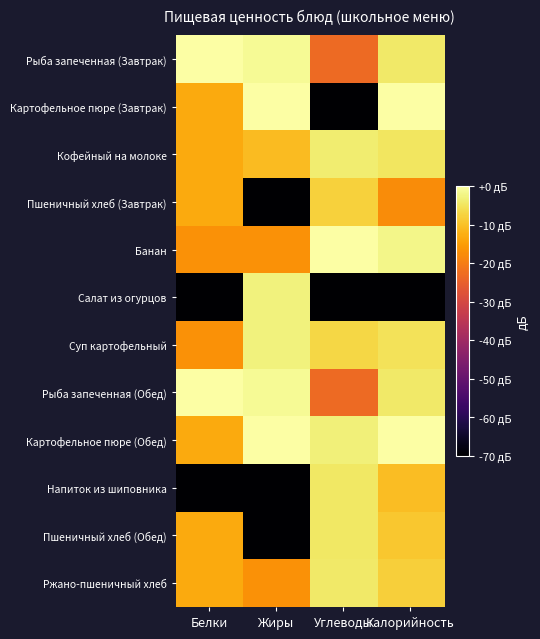

Reading left to right, extract all data points from this chart.

Рыба запеченная (Завтрак): Белки=0.0	Жиры=-1.3	Углеводы=-23.2	Калорийность=-4.3
Картофельное пюре (Завтрак): Белки=-13.4	Жиры=0.0	Углеводы=-70.0	Калорийность=0.0
Кофейный на молоке: Белки=-13.4	Жиры=-10.9	Углеводы=-3.7	Калорийность=-4.7
Пшеничный хлеб (Завтрак): Белки=-13.4	Жиры=-70.0	Углеводы=-7.7	Калорийность=-17.7
Банан: Белки=-16.9	Жиры=-16.9	Углеводы=0.0	Калорийность=-2.0
Салат из огурцов: Белки=-70.0	Жиры=-2.9	Углеводы=-70.0	Калорийность=-70.0
Суп картофельный: Белки=-16.9	Жиры=-2.9	Углеводы=-7.0	Калорийность=-5.3
Рыба запеченная (Обед): Белки=0.0	Жиры=-1.3	Углеводы=-23.2	Калорийность=-4.3
Картофельное пюре (Обед): Белки=-13.4	Жиры=0.0	Углеводы=-3.2	Калорийность=0.0
Напиток из шиповника: Белки=-70.0	Жиры=-70.0	Углеводы=-4.6	Калорийность=-10.6
Пшеничный хлеб (Обед): Белки=-13.4	Жиры=-70.0	Углеводы=-4.6	Калорийность=-9.1
Ржано-пшеничный хлеб: Белки=-13.4	Жиры=-16.9	Углеводы=-4.1	Калорийность=-8.0